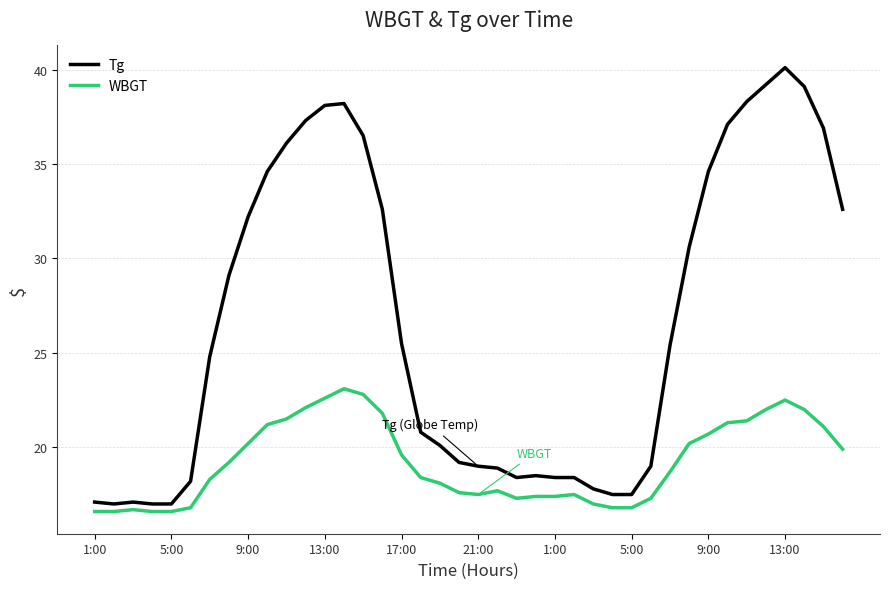

What are all the series names shown in the legend?

Tg, WBGT